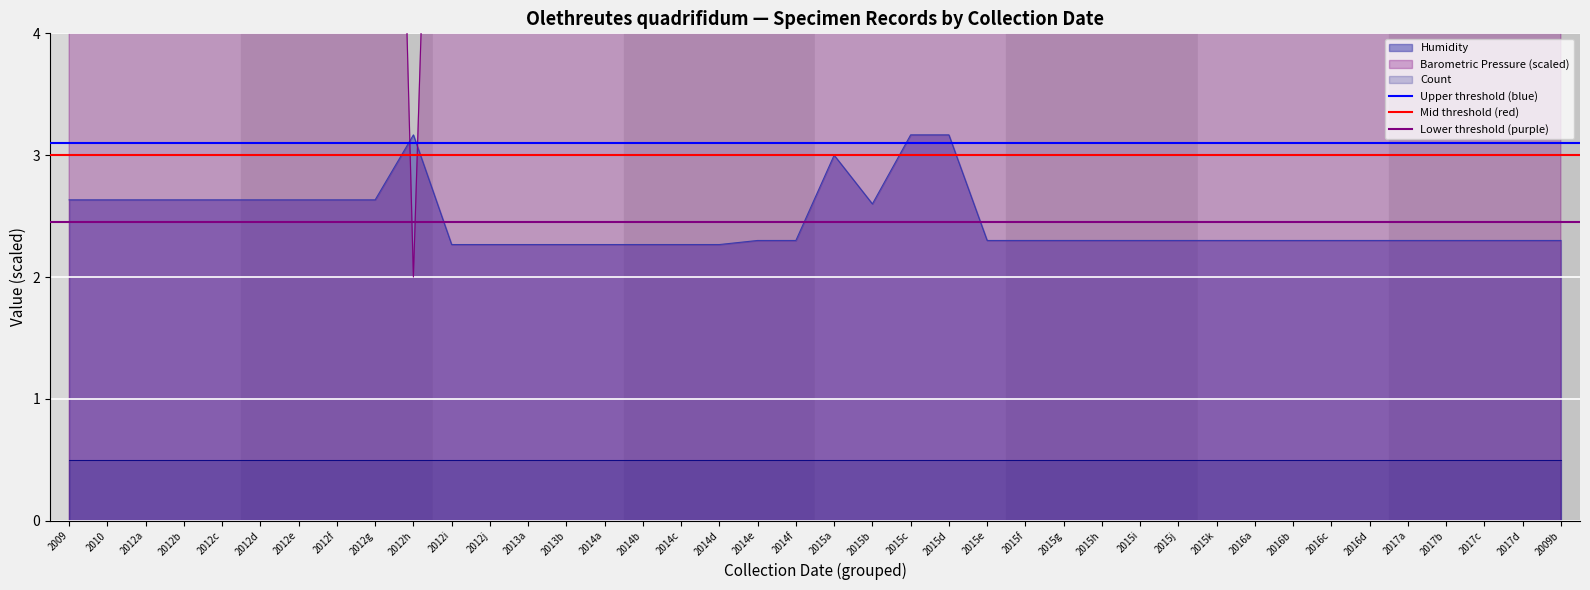

What is the lowest value of the Humidity series?

2.3